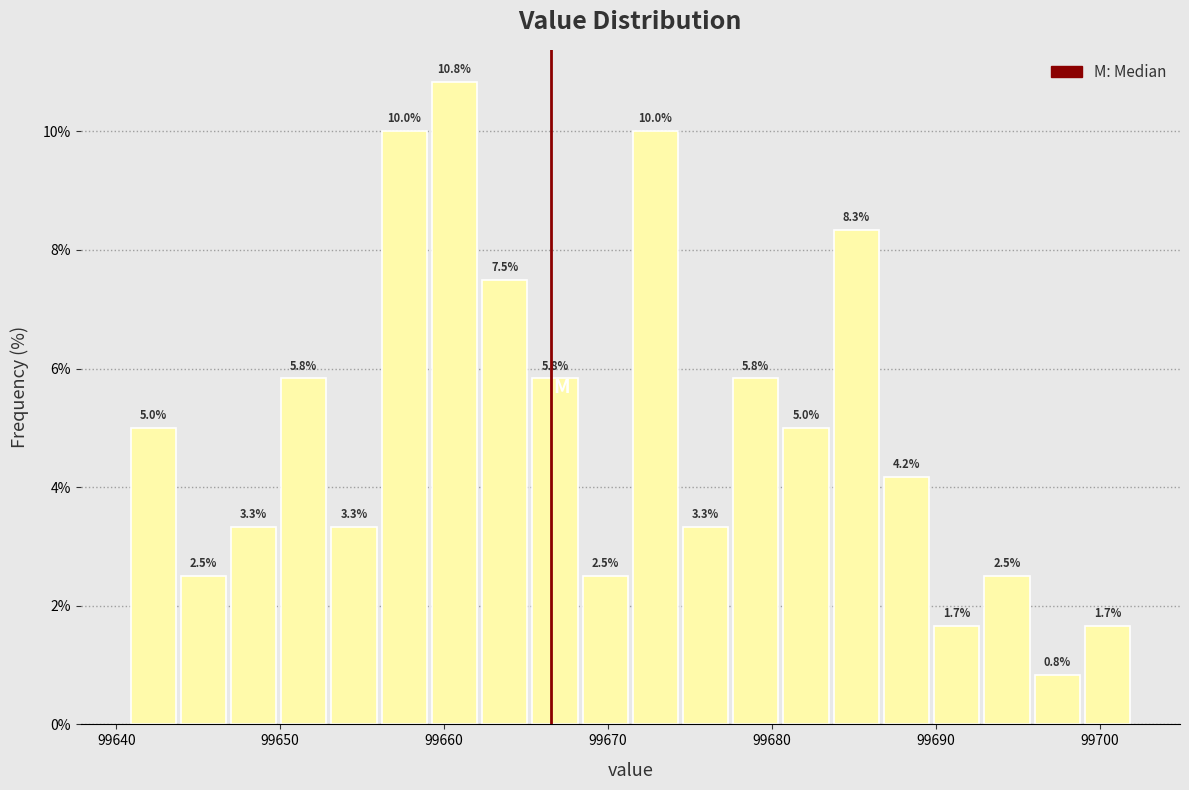

Around what value on the x-axis is the tallest bar? Give the approximate position of its centre, as read against the axis.

99661